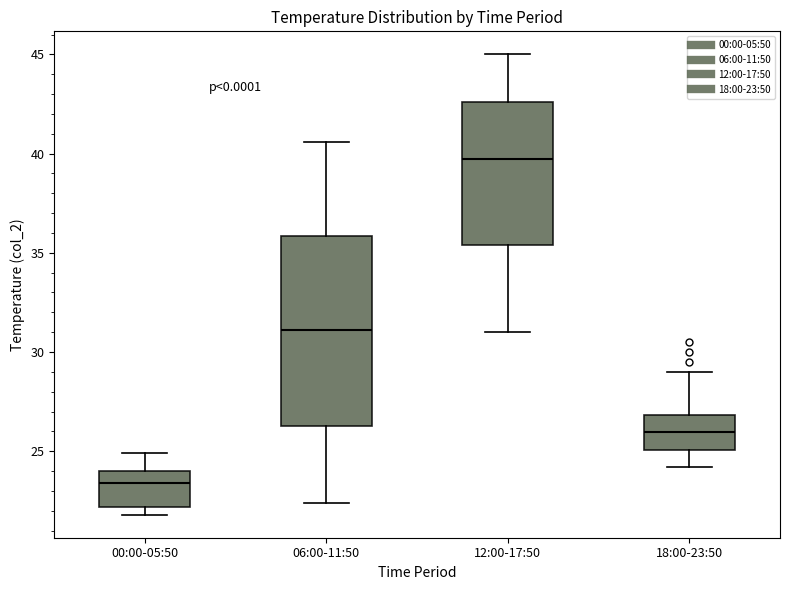

Reading left to right, transcribe this box plot: for each box, give where its median line is, the range the box spans, and where its two whiskers end, as read against the y-axis. The values are not printed on the chart, so give them approximately, as read against the axis.

00:00-05:50: median 23.5, box 22.0 to 24.0, whiskers 22.0 (just below the box's lower edge) to 25.0
06:00-11:50: median 31.0, box 26.5 to 36.0, whiskers 22.5 to 40.5
12:00-17:50: median 40.0, box 35.5 to 42.5, whiskers 31.0 to 45.0
18:00-23:50: median 26.0, box 25.0 to 27.0, whiskers 24.0 to 29.0